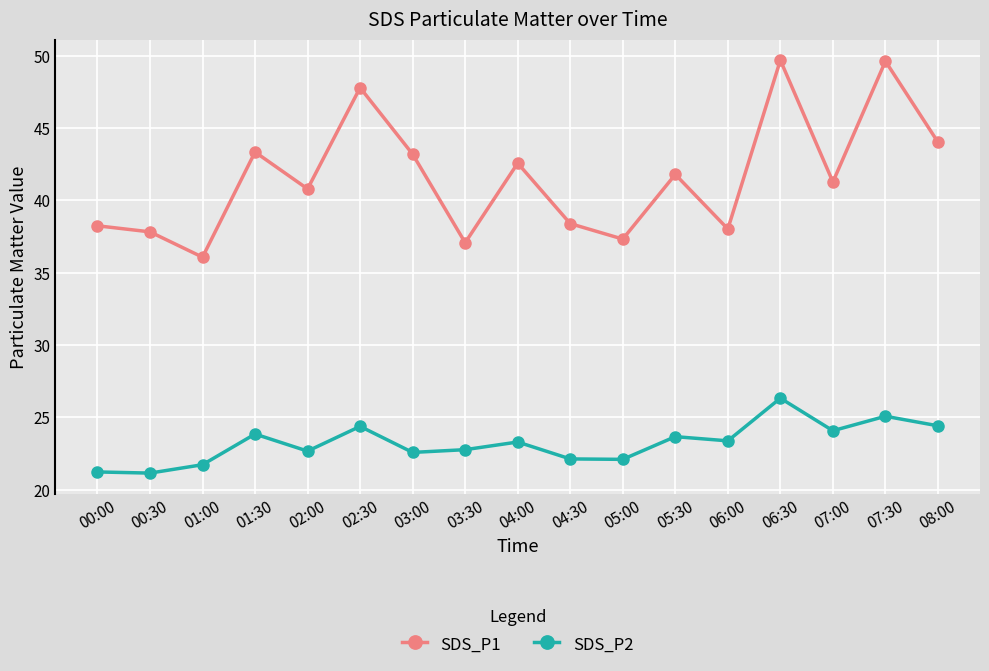

What is the difference between the maximum and minimum values in the SDS_P1 series?

13.6